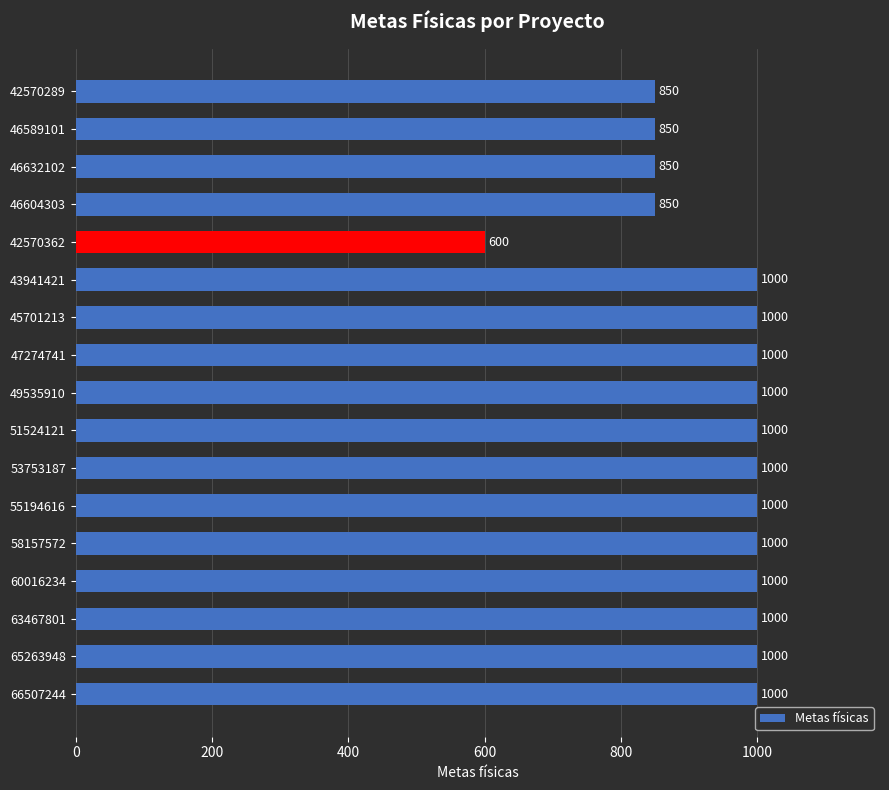

What is the sum of all values?

16000